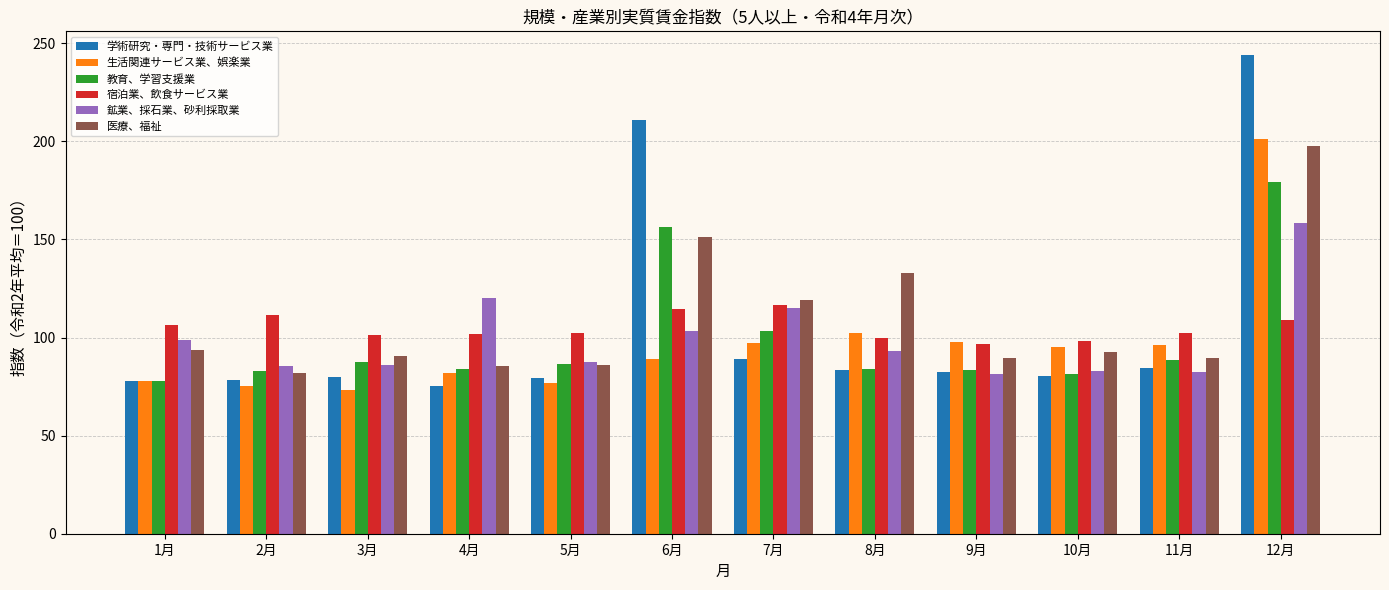

How many series are shown in this chart?

6